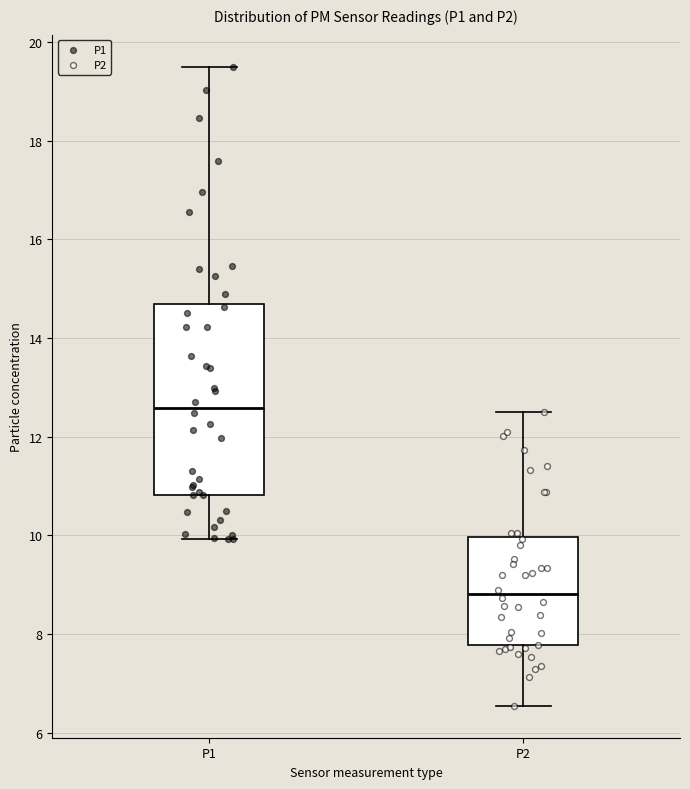

Where does the upper whisker of the box for P2 end on the y-axis? The values are not printed on the chart, so give them approximately, as read against the axis.

12.6